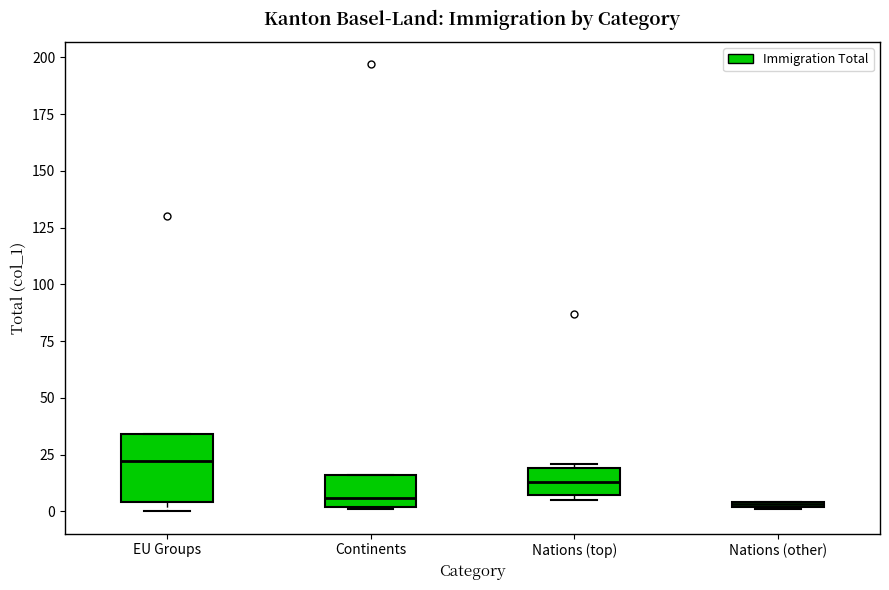

Where is the upper edge of the box for Nations (other) on the y-axis? The values are not printed on the chart, so give them approximately, as read against the axis.

5